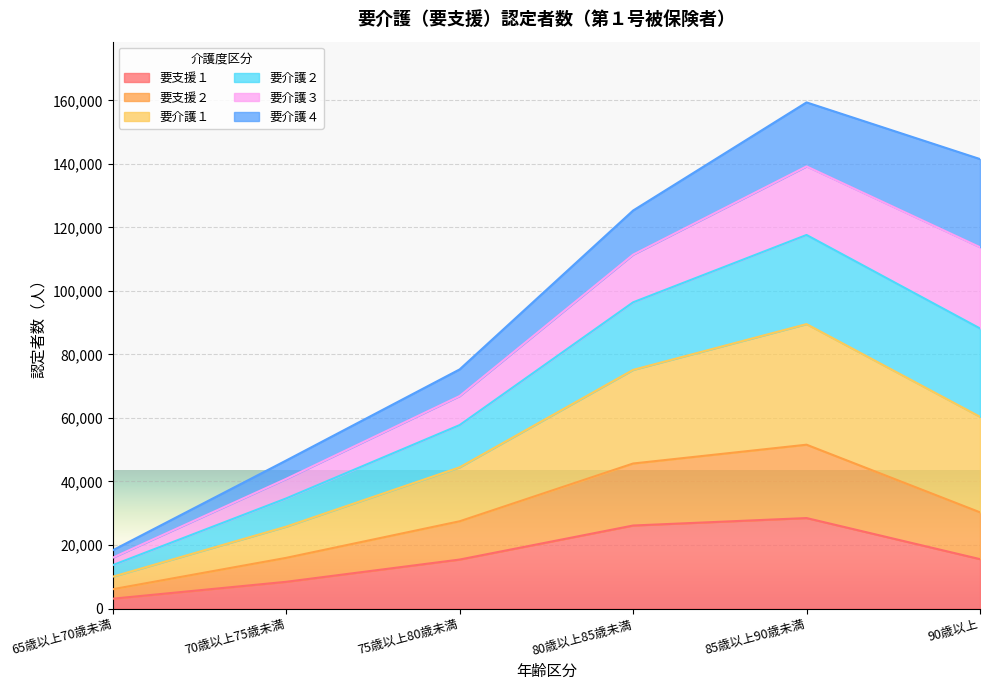

At which label does 要支援１ reach its minimum?

65歳以上70歳未満